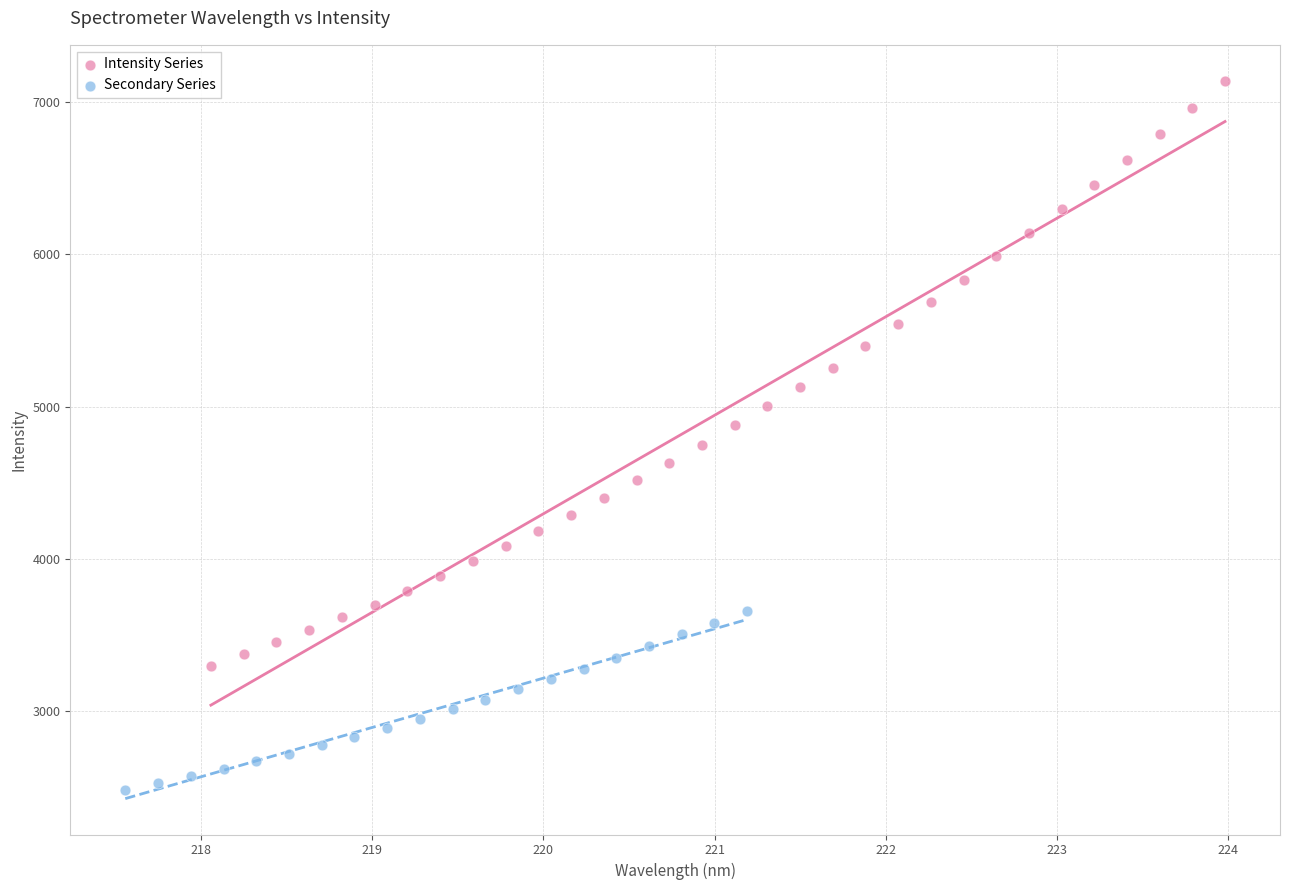

Which series reaches the maximum Y coordinate?

Intensity Series